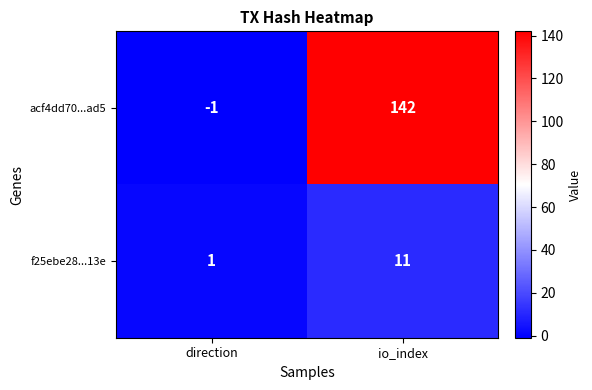

Reading right to left, transcribe all the data shown in this chart.

acf4dd70...ad5: io_index=142	direction=-1
f25ebe28...13e: io_index=11	direction=1